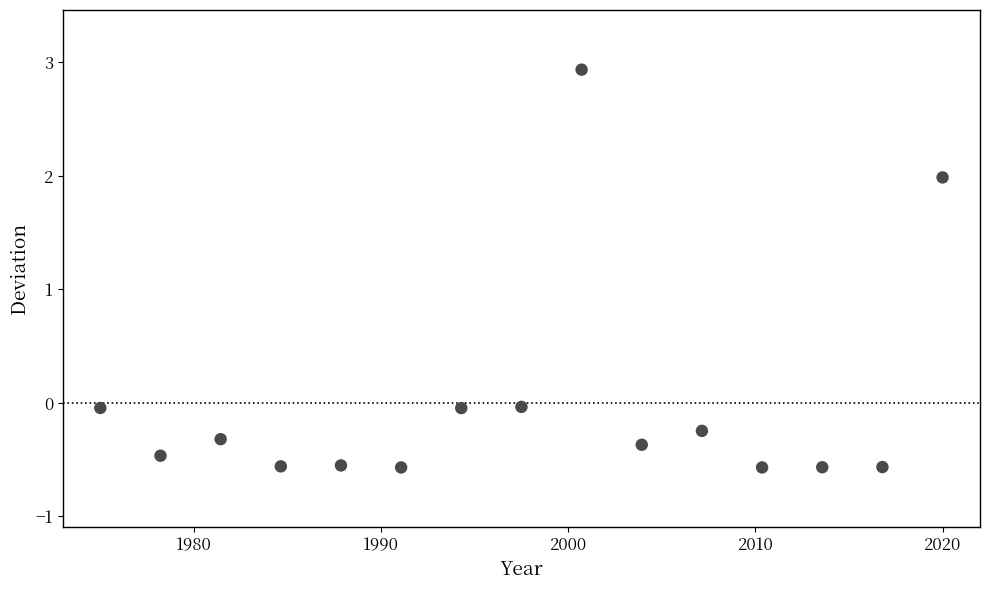

What is the range of Y values (max minus min)?

3.5